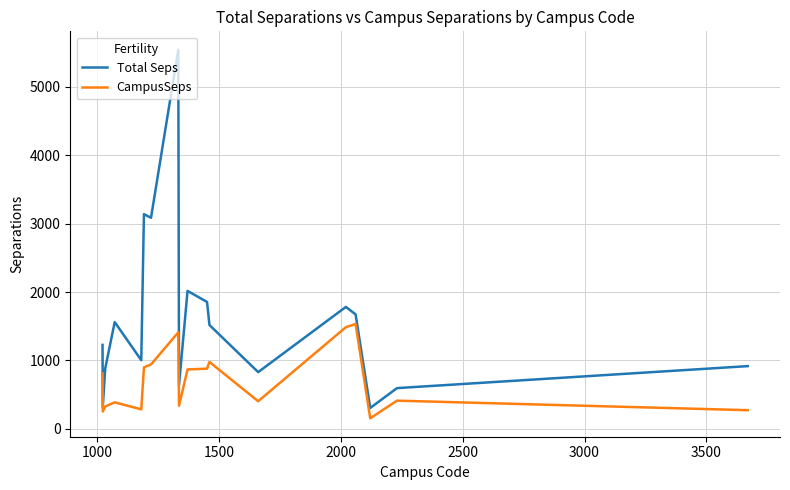

What is the lowest value of the CampusSeps series?

154.2